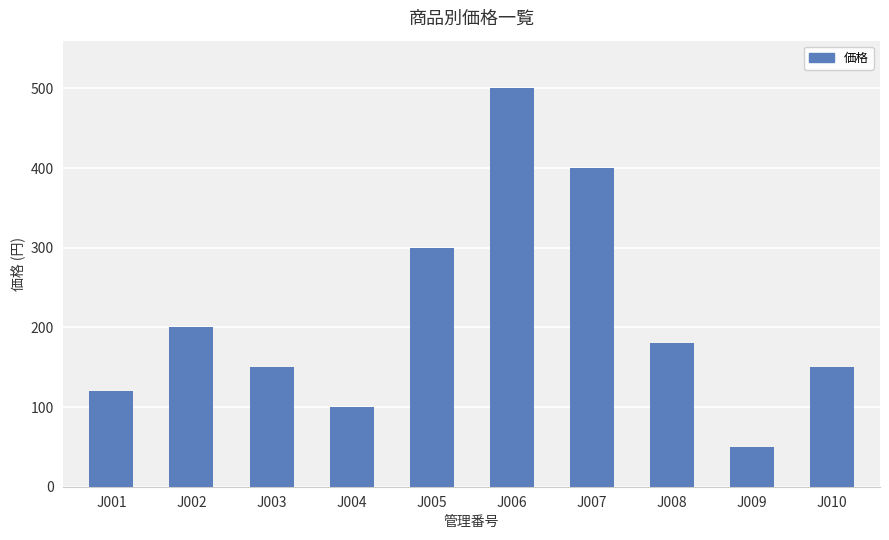

What is the change in value from J004 to J007?

+300